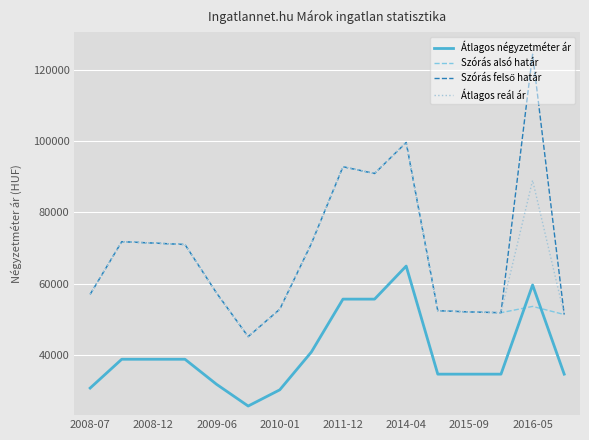

After their last crossing, which series has the higher values: Szórás alsó határ or Átlagos négyzetméter ár?

Szórás alsó határ